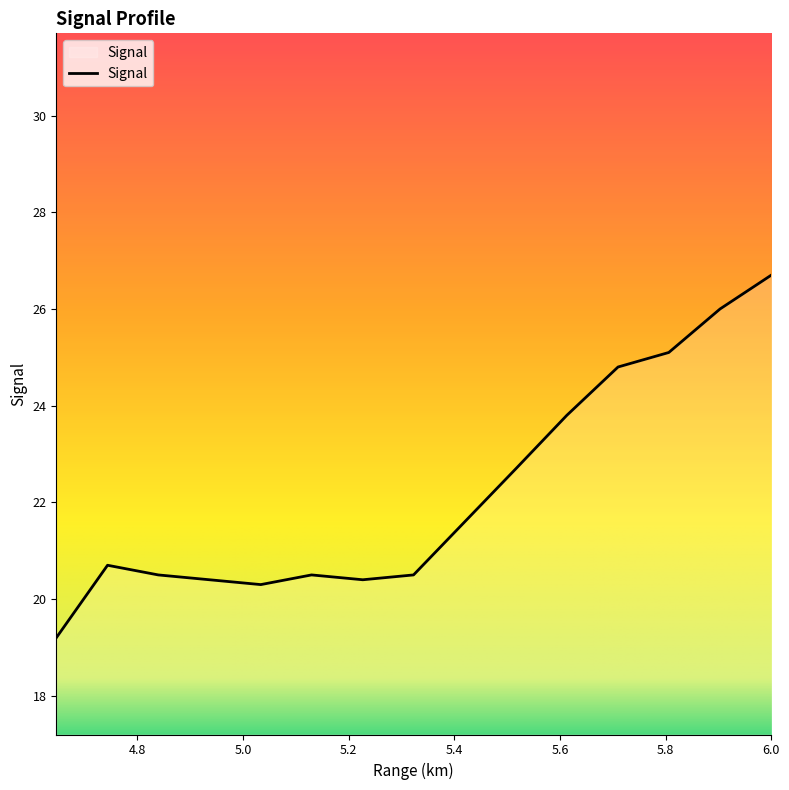

What is the greatest value displayed?

26.7